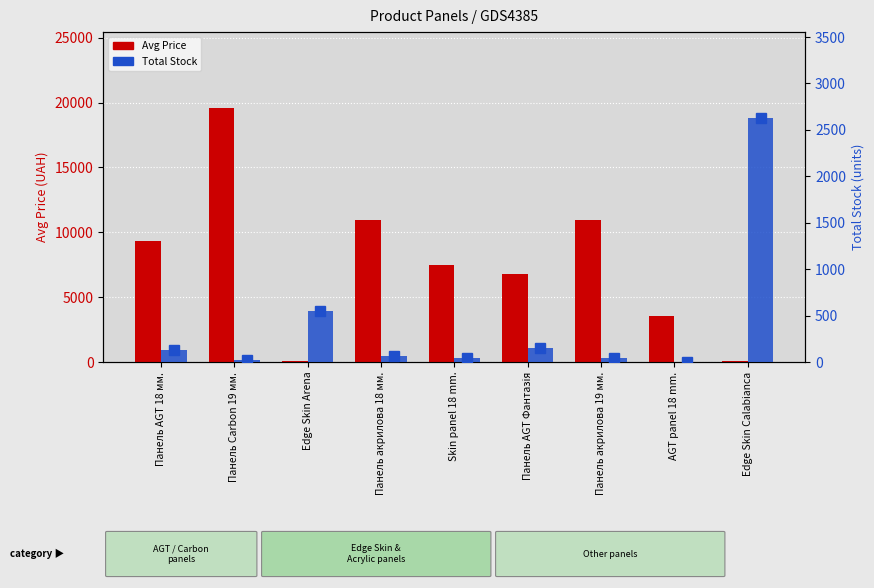

True or false: Avg Price has a value of 2883.7 at Skin panel 18 mm..

False